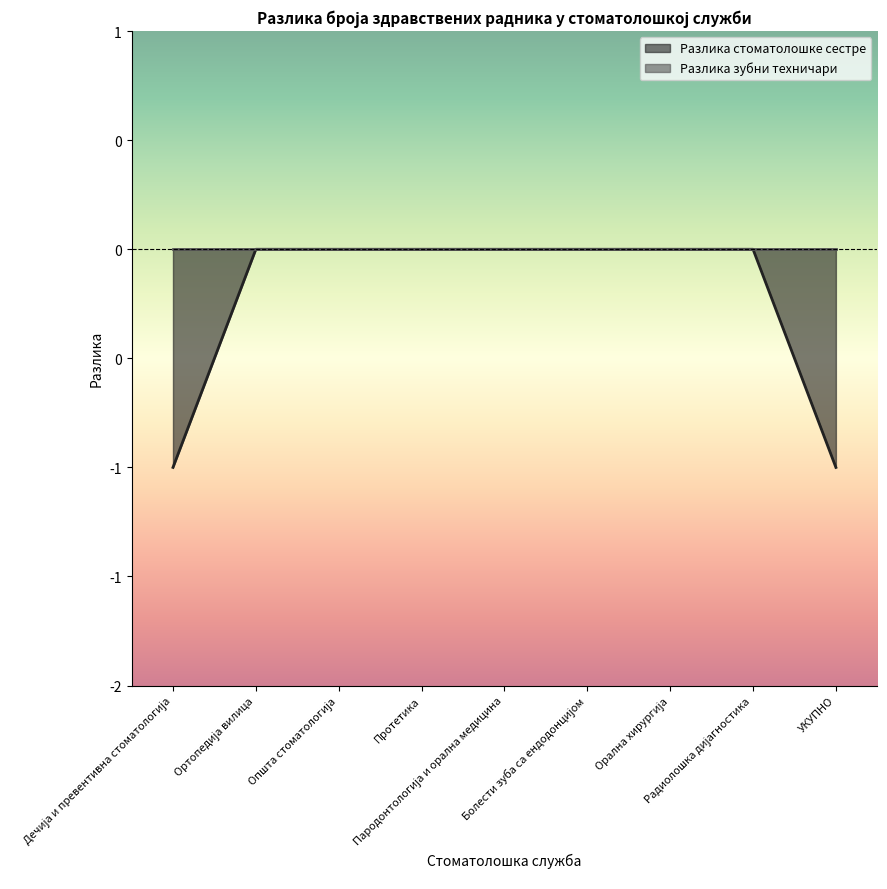

What is the difference between the maximum and second lowest values?

1